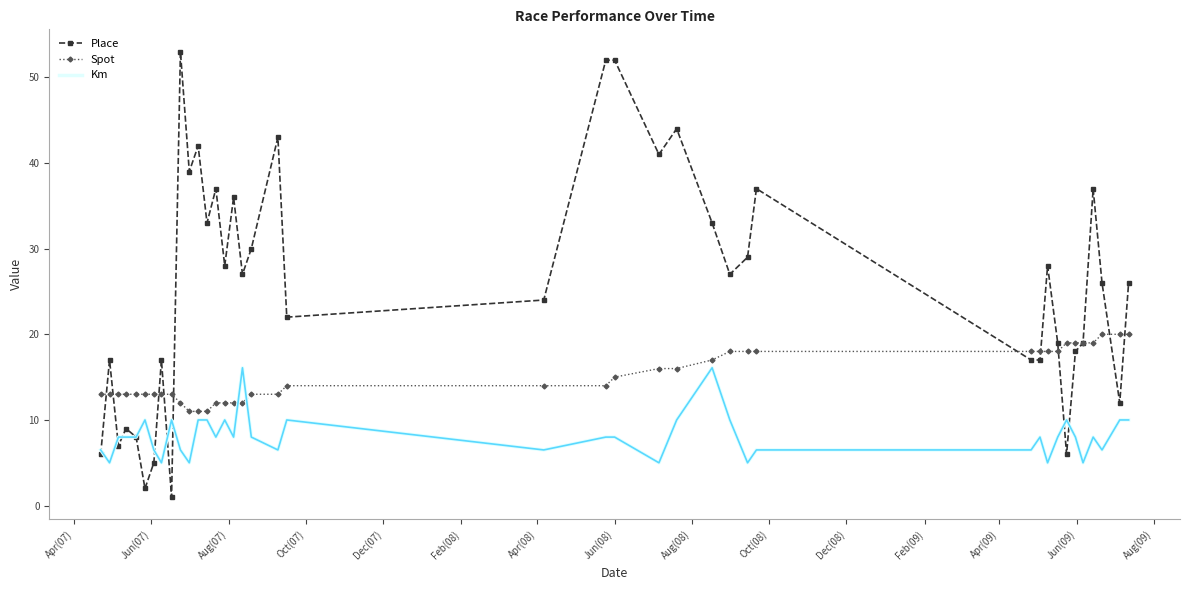

What is the highest value of the Km series?

16.1